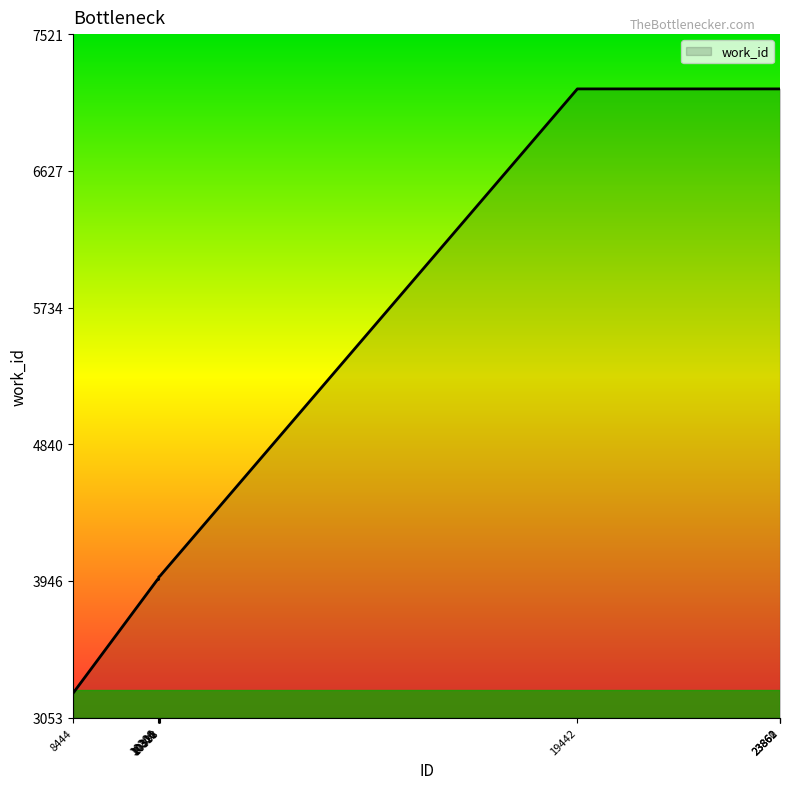

What is the smallest value displayed?

3214